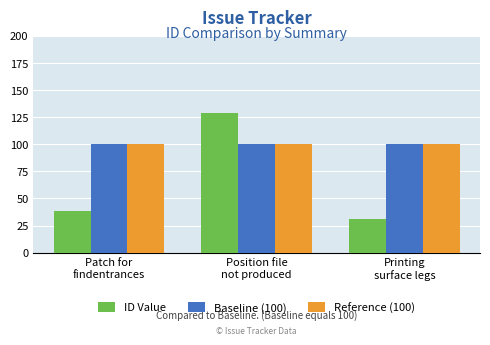

Reading right to left, list all the values displayed in this chart.

ID Value: 31	129	38
Baseline (100): 100	100	100
Reference (100): 100	100	100